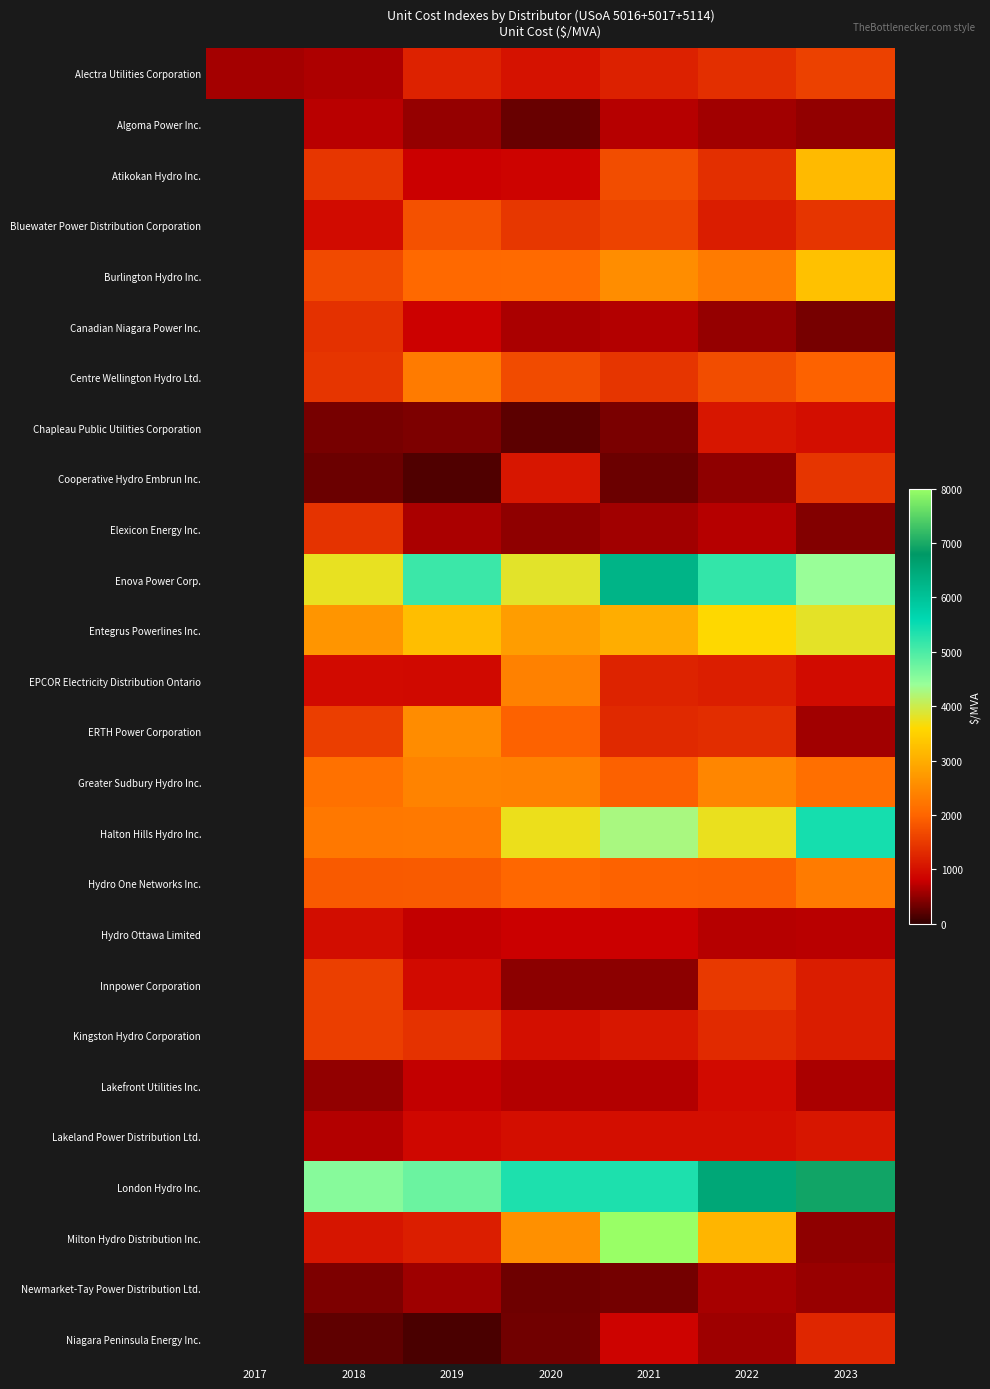

What is the approximate value of Chapleau Public Utilities Corporation at 2020?

226.1